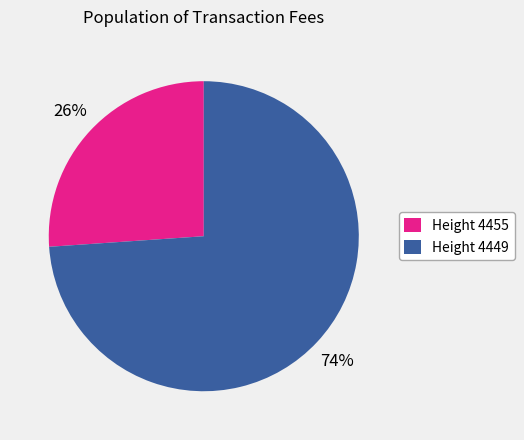

Which category has the biggest portion of the pie?

Height 4449